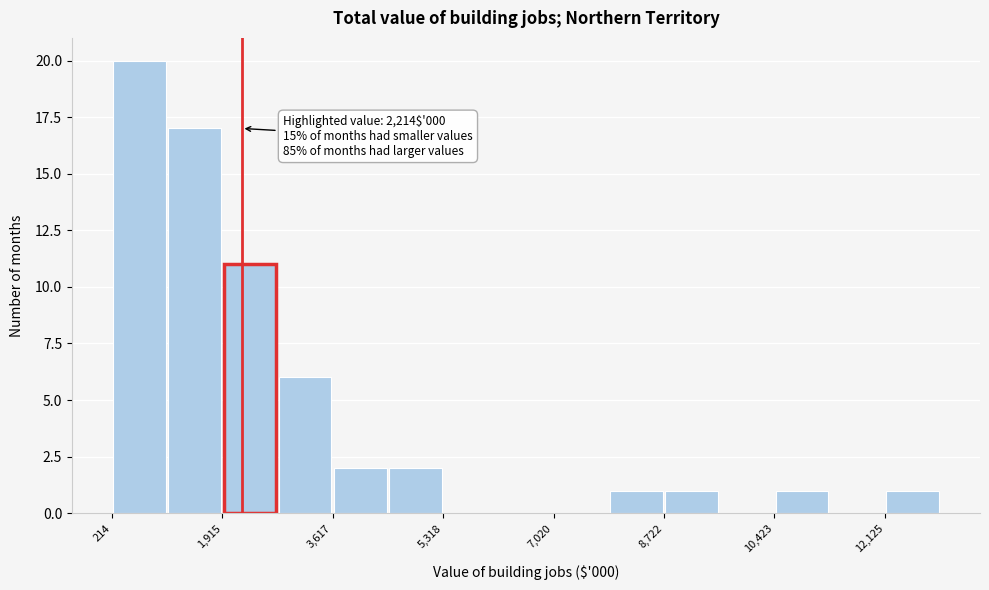

Over which range of the x-axis is the bar tallest?

200 to 1000